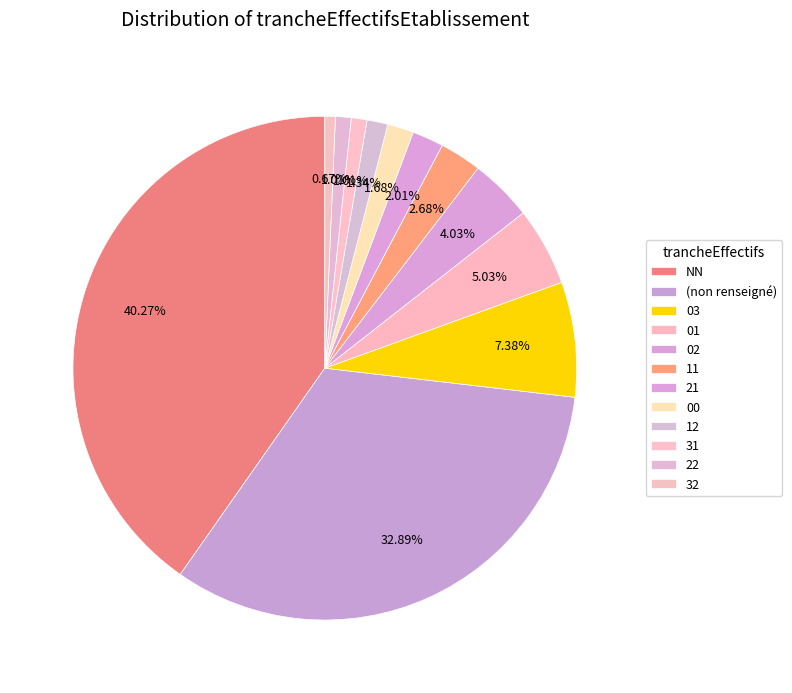

To the nearest percent, what percentage of the pie is 11?

3%